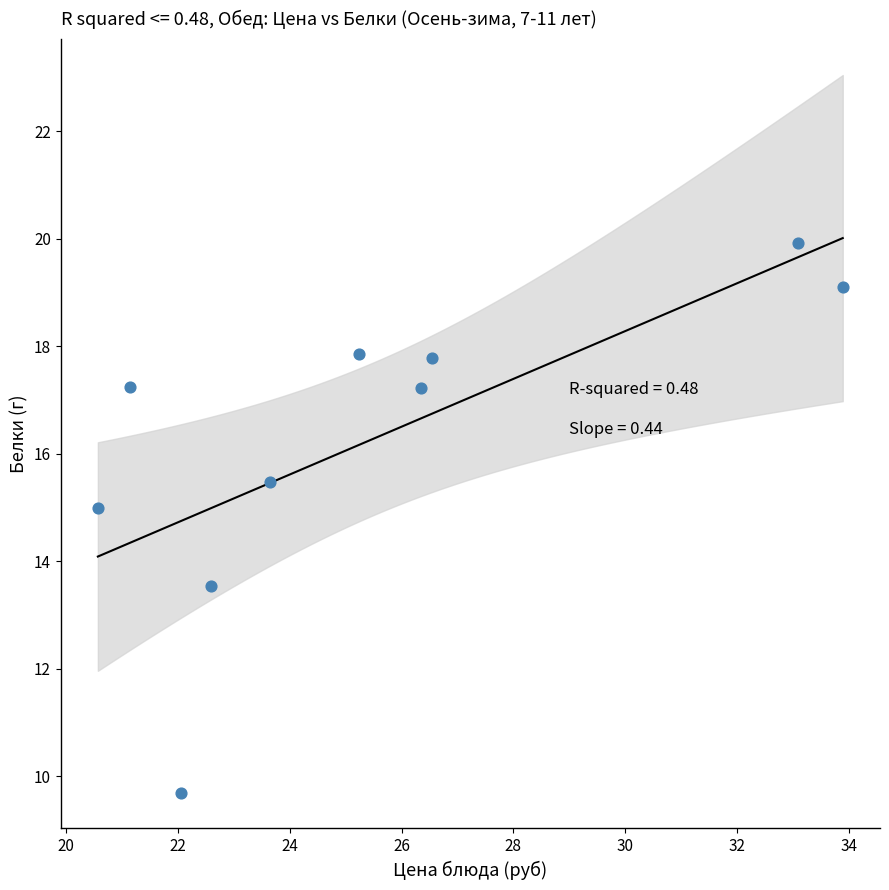

What is the range of X values (max minus min)?

13.3